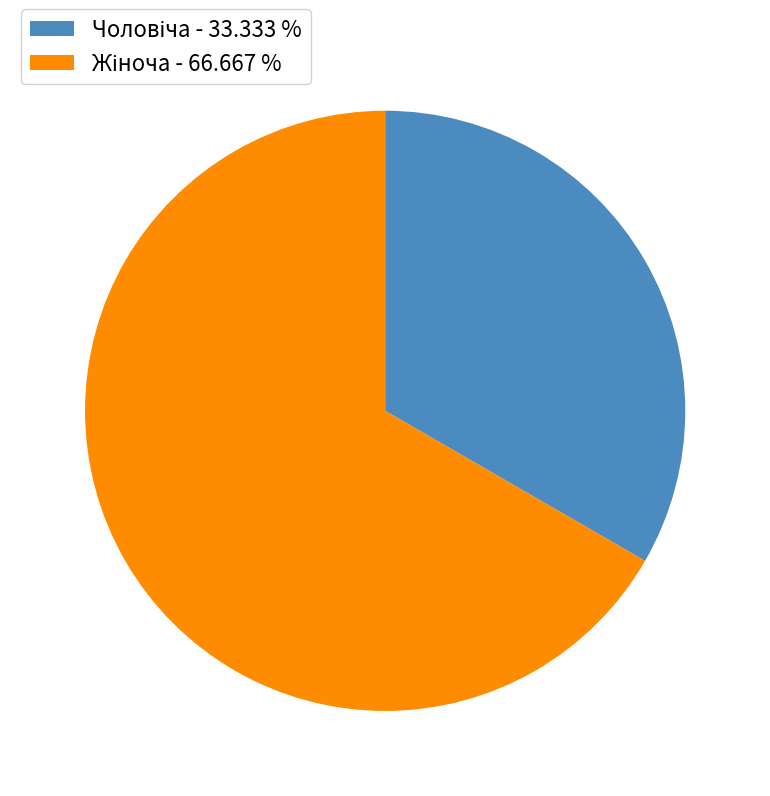

Is there a majority slice in this chart?

Yes